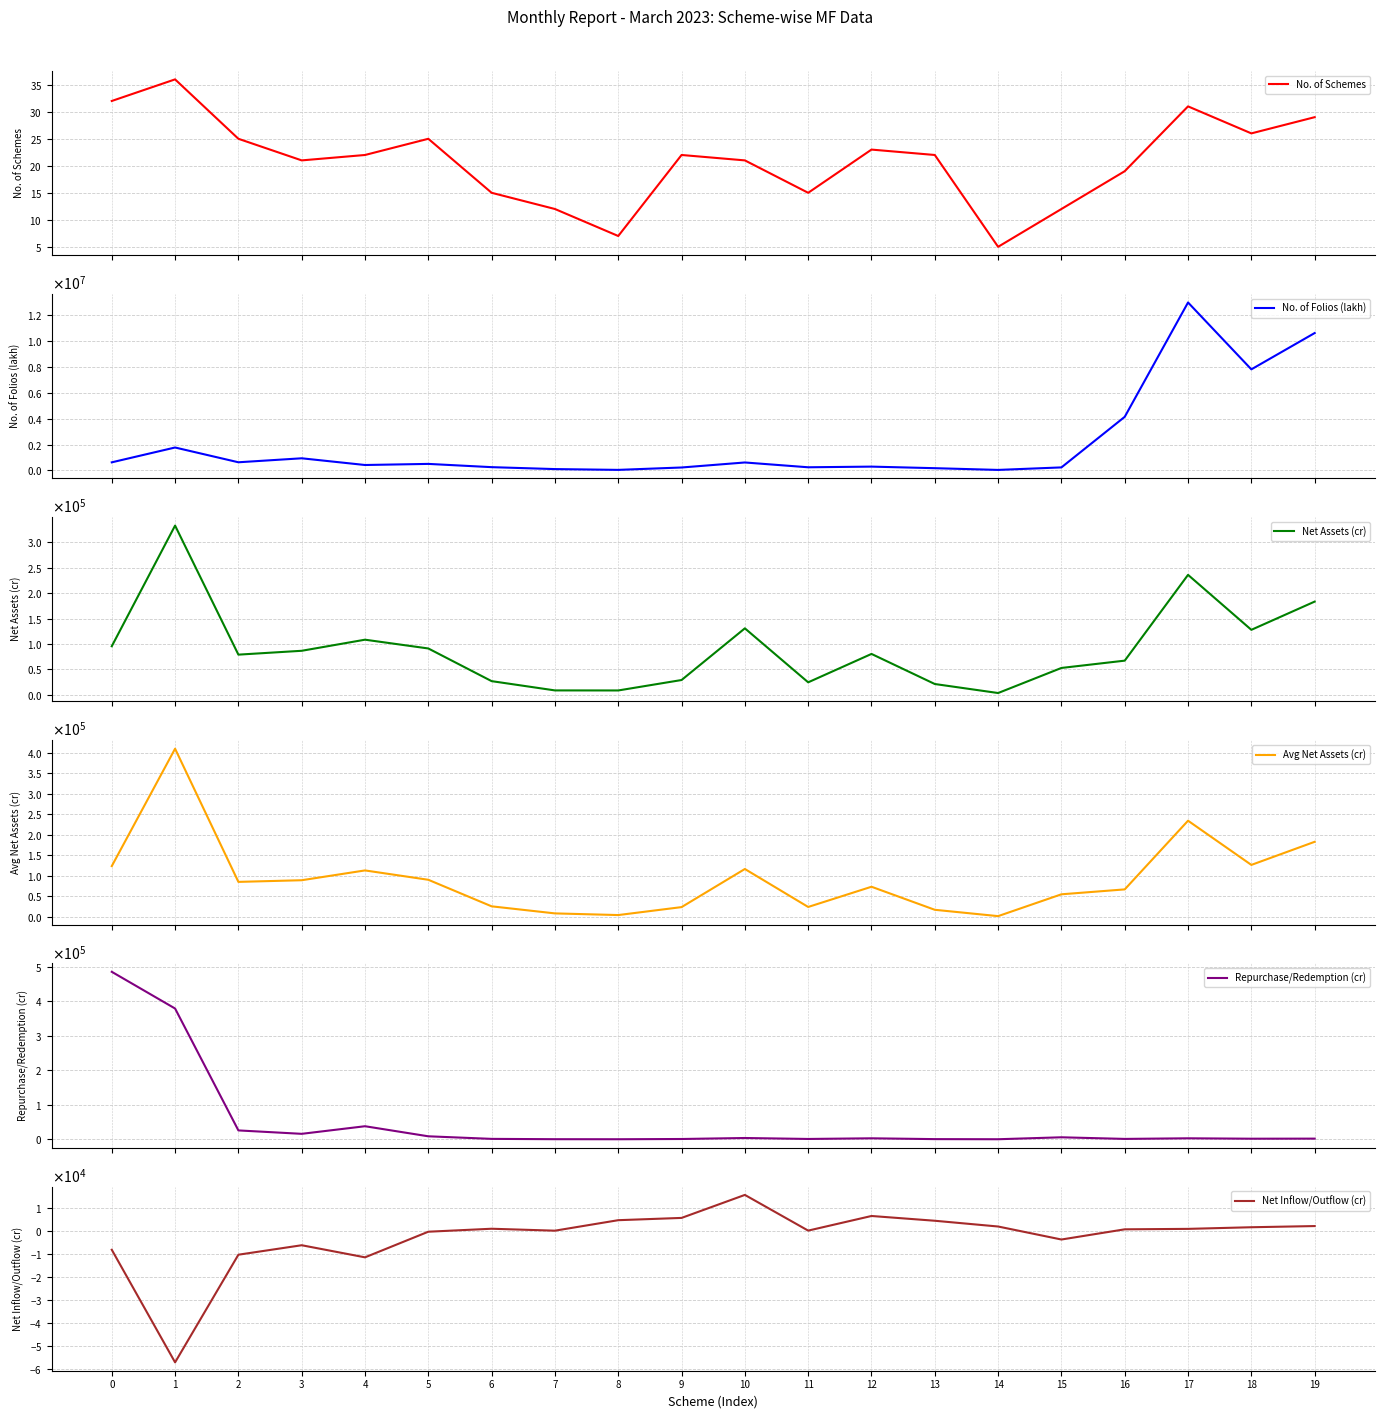

What are all the series names shown in the legend?

No. of Schemes, No. of Folios (lakh), Net Assets (cr), Avg Net Assets (cr), Repurchase/Redemption (cr), Net Inflow/Outflow (cr)